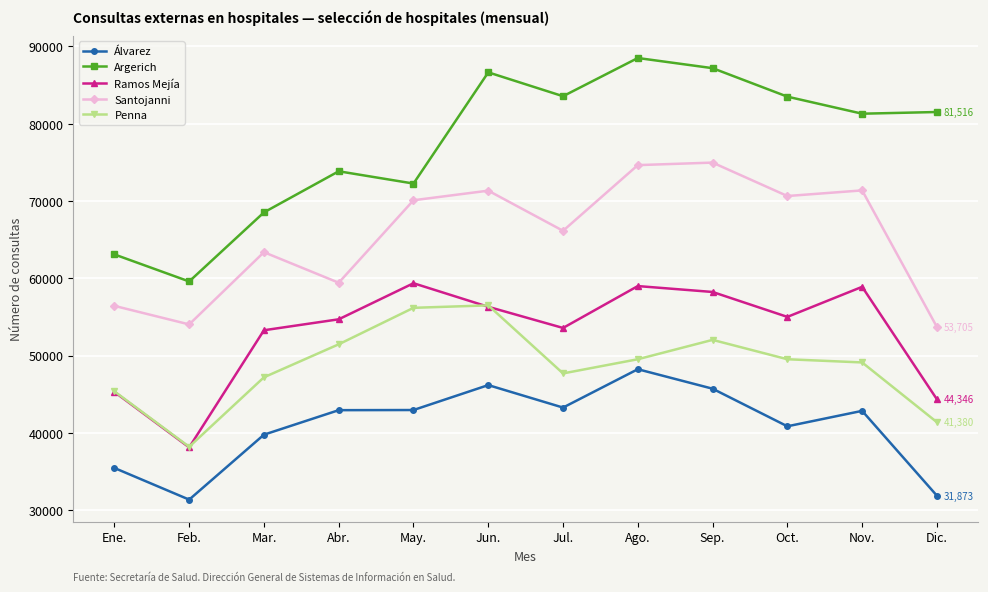

What is the difference between the second highest and second lowest values in the Santojanni series?

20611